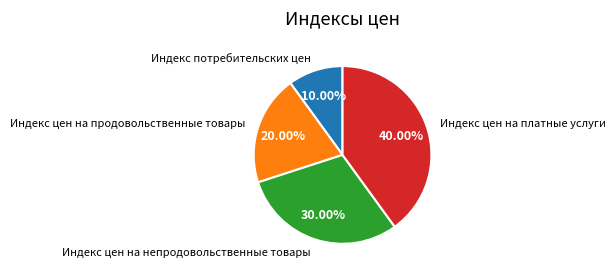

Combined, do Индекс цен на платные услуги and Индекс цен на продовольственные товары account for over 50%?

Yes